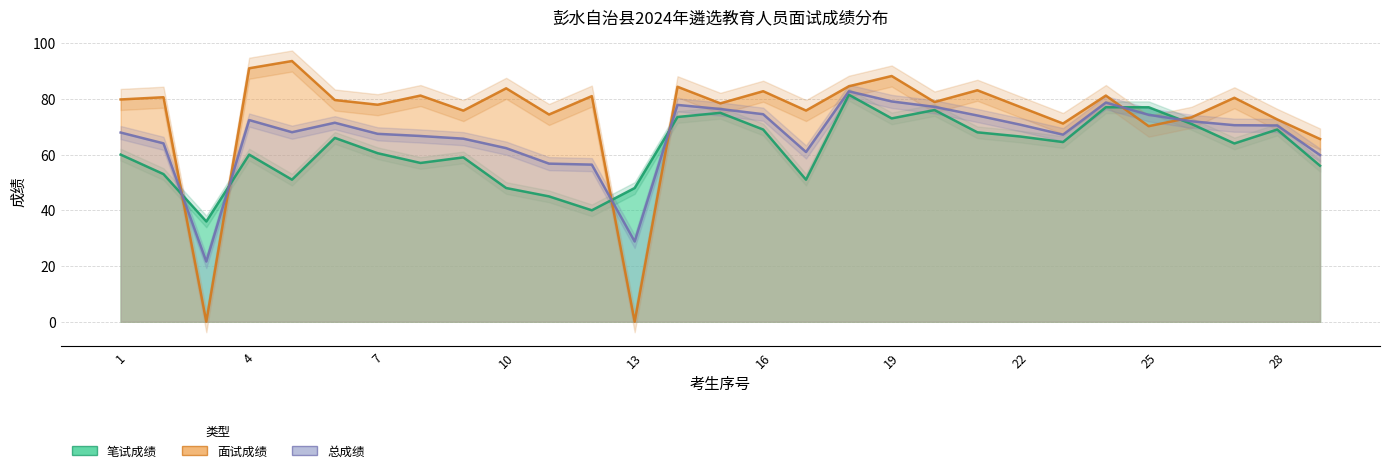

What is the value of the 笔试成绩 point at the 22nd from the left?

66.5